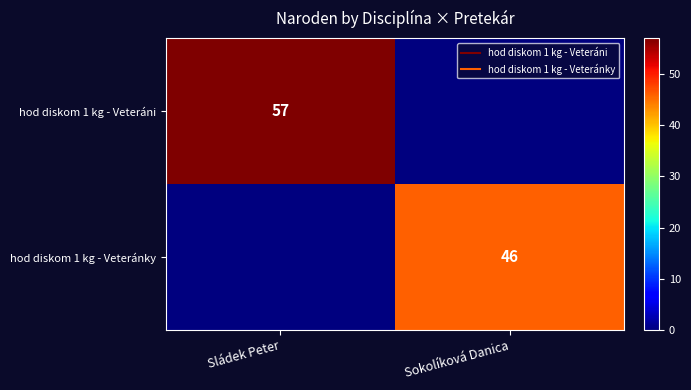

Which has a higher value, Sládek Peter or Sokolíková Danica?

Sládek Peter